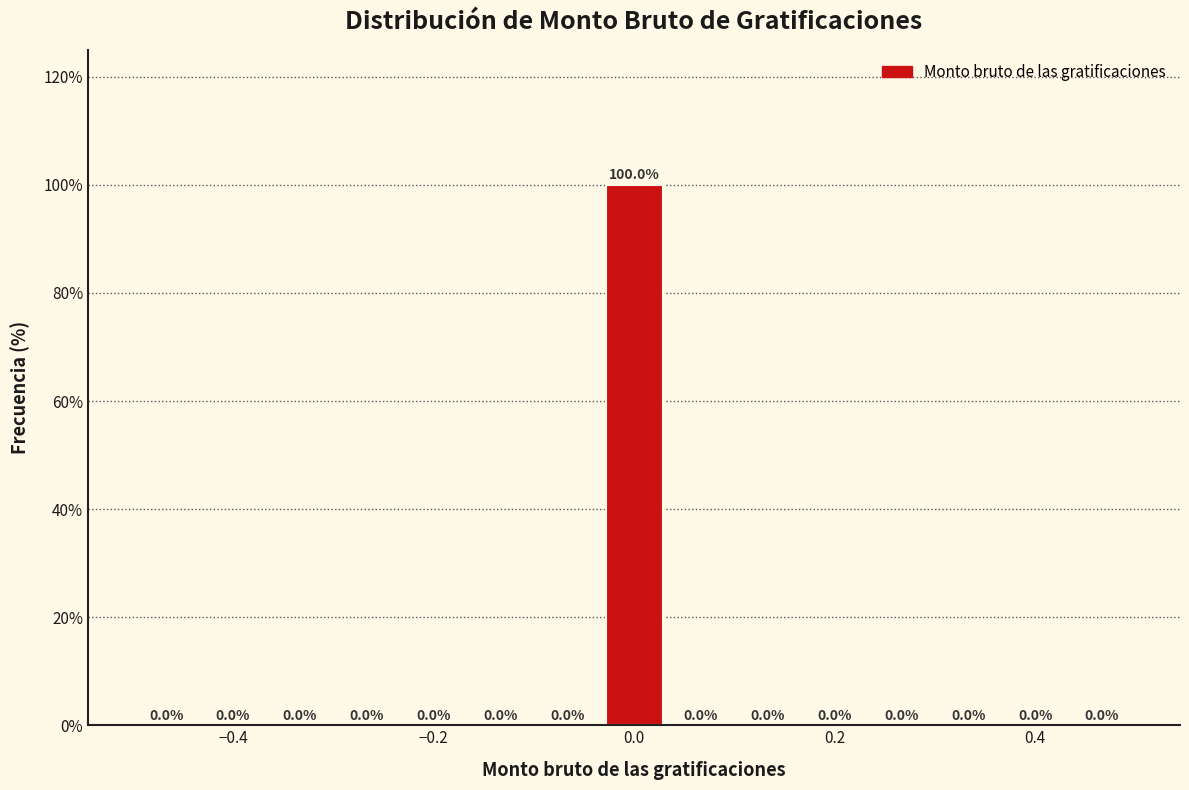

Read against the x-axis, roughly where is the centre of the tallest bar?

0.00